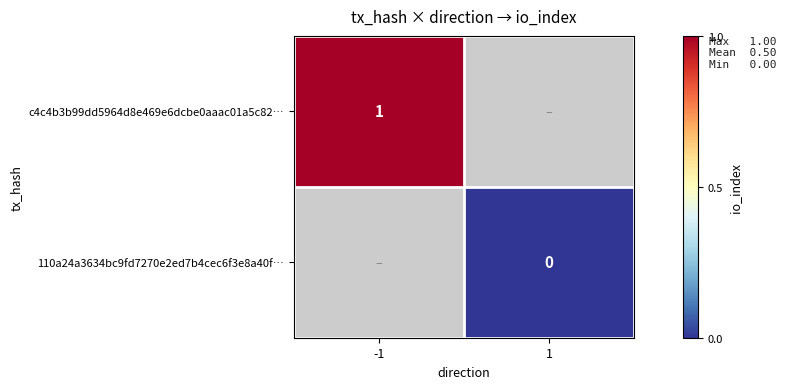

How many distinct data groups are displayed?

2